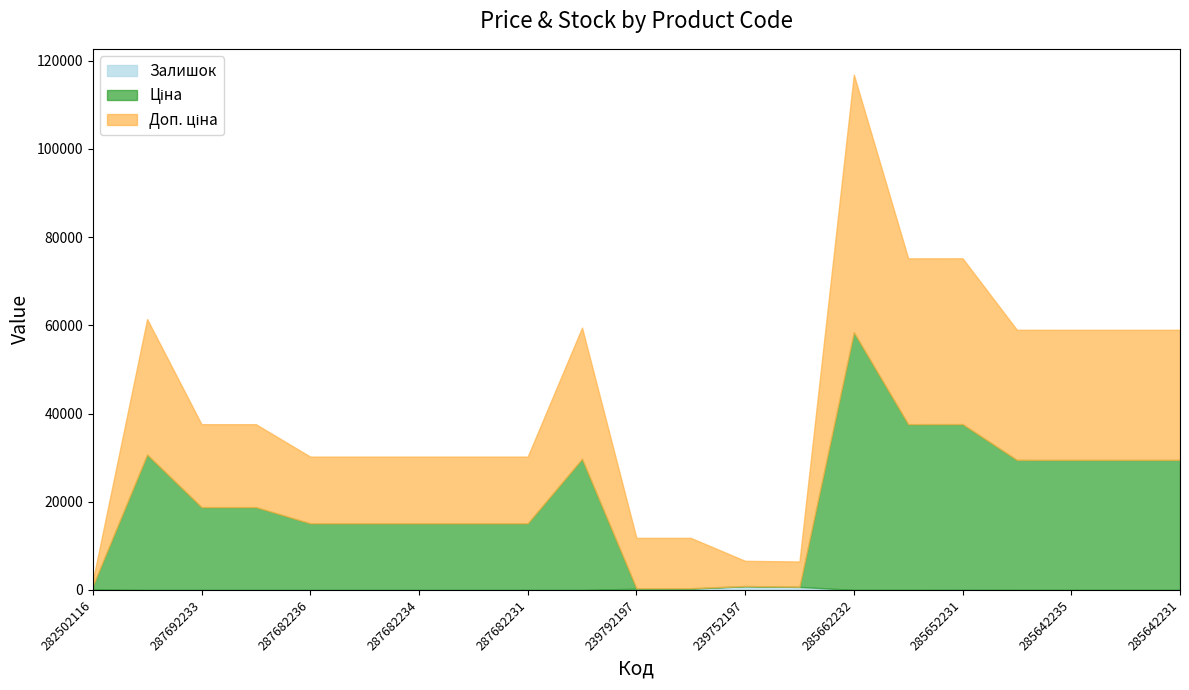

Is it true that Залишок equals 0.0 at 287702232?

True